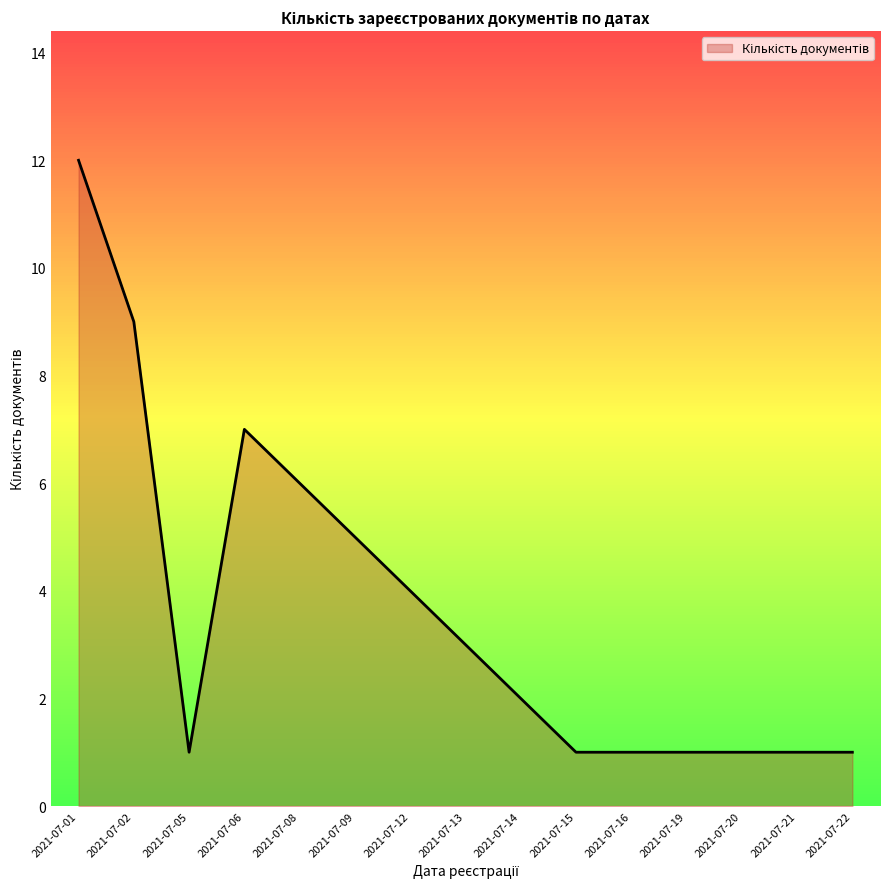

How many lines are shown in the chart?

1